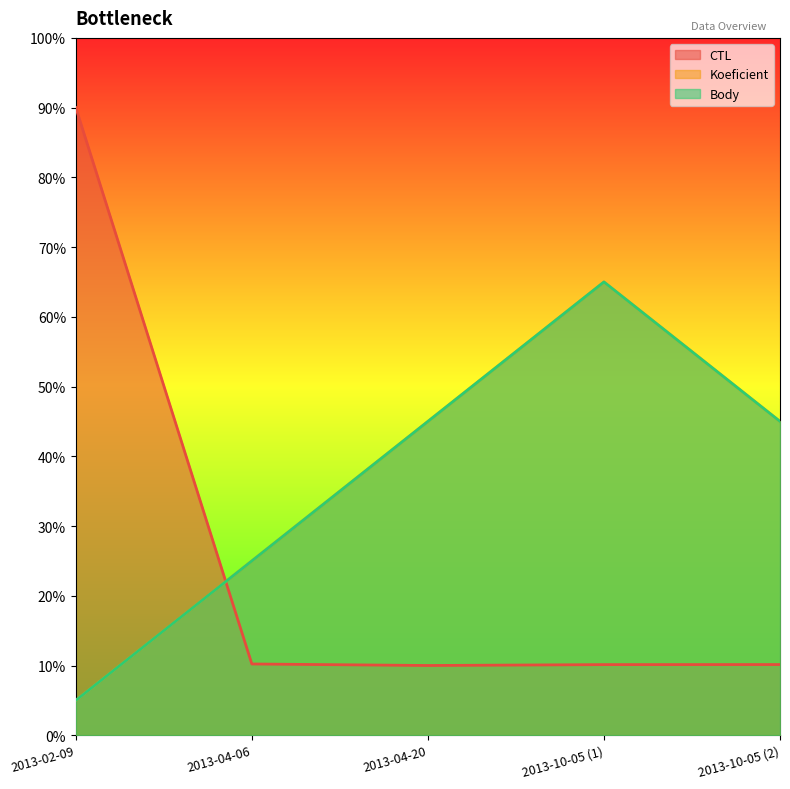

At which category is the sum across all series the highest?

2013-10-05 (1)